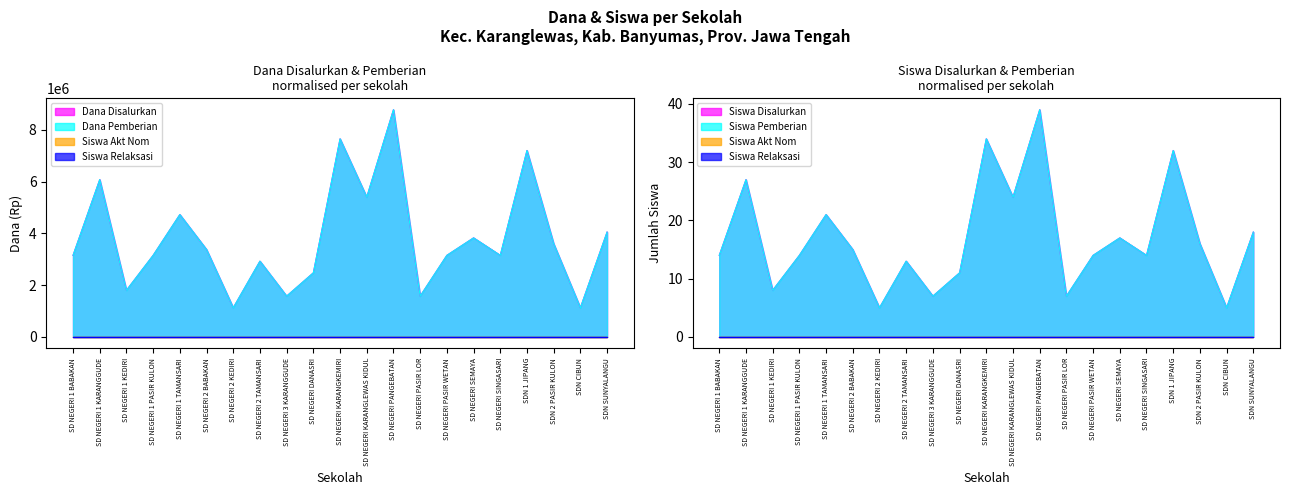

What is the total value across all series at SD NEGERI 1 KARANGGUDE?

12150054